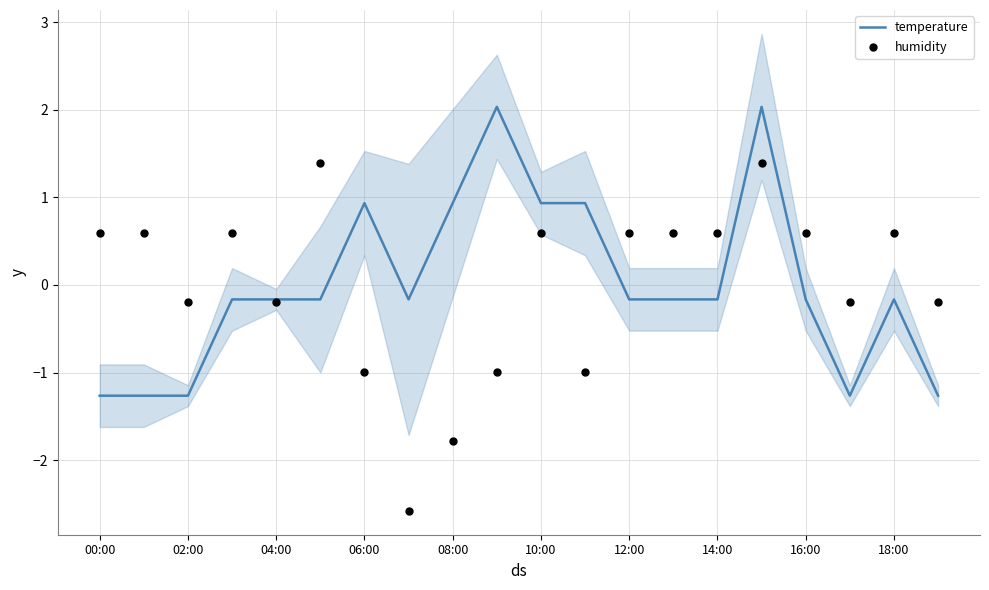

Which series has the widest spread of Y values?

humidity